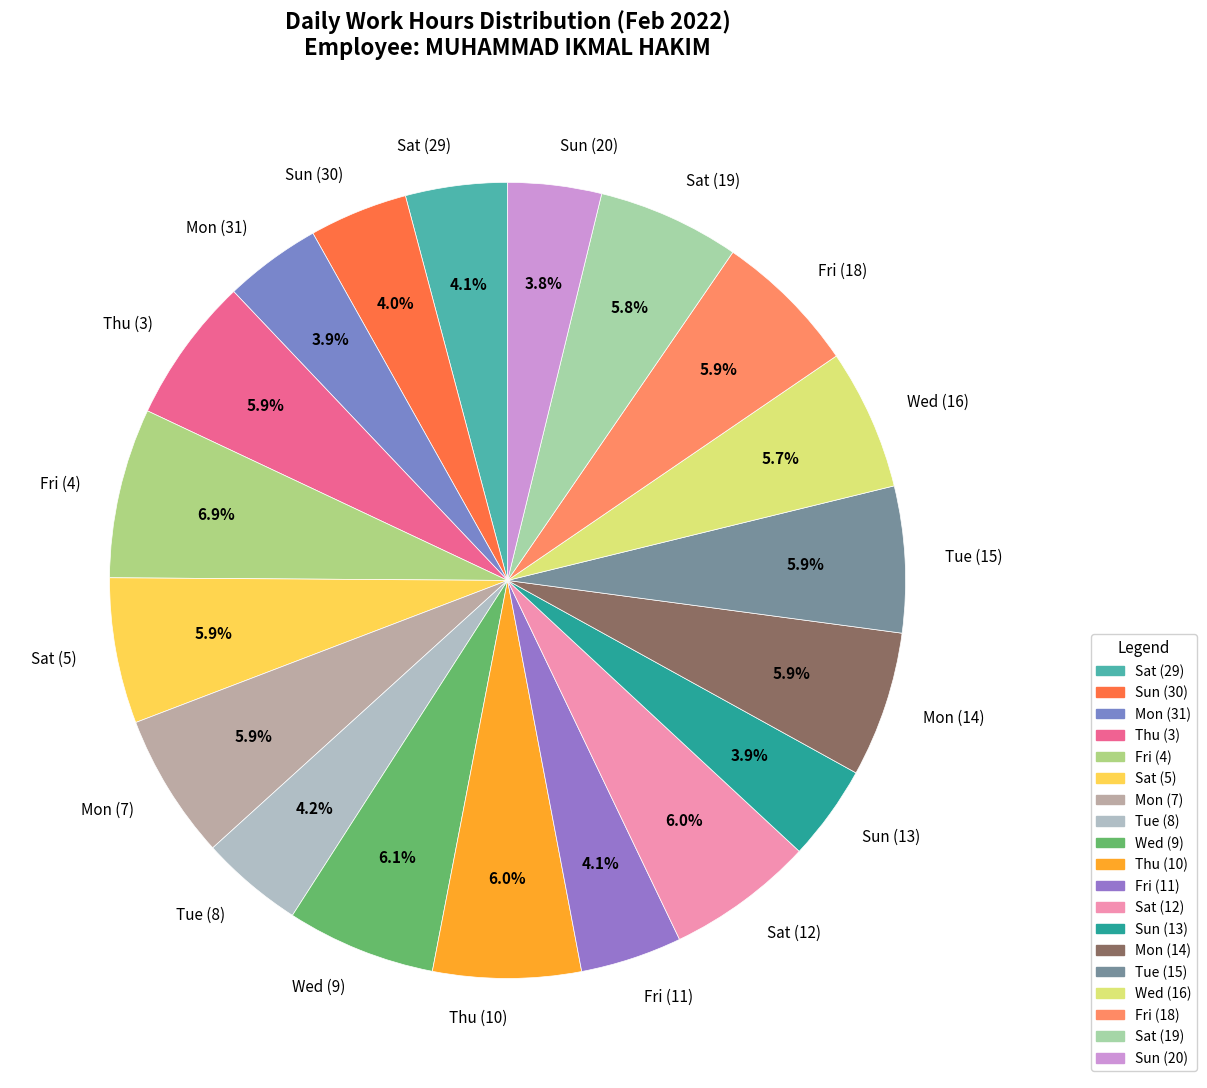

Which slice is the largest?

Fri (4)